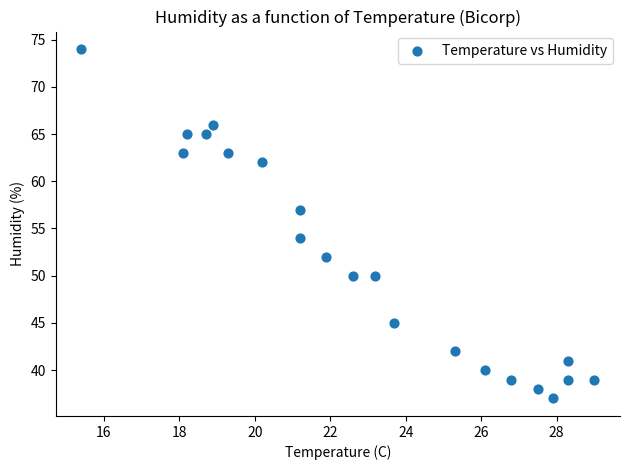

What Y value in the scatter plot is closest to 55?

54